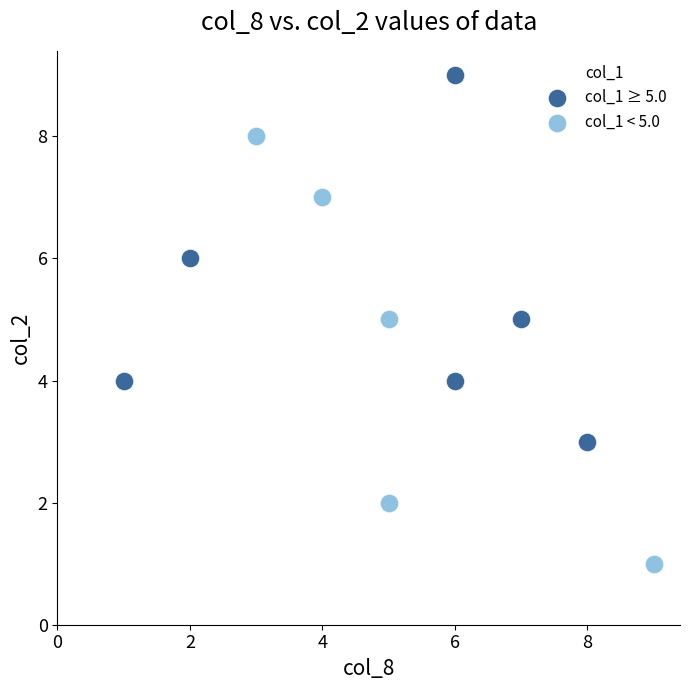

Which series reaches the minimum Y coordinate?

col_1 < 5.0